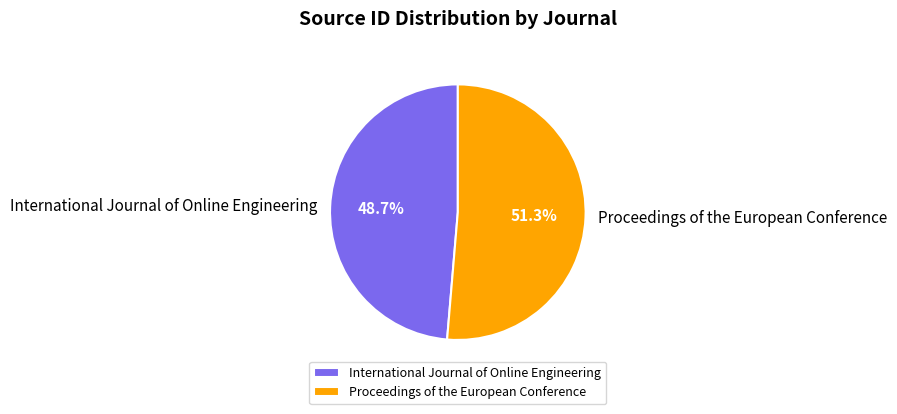

How many slices are in this pie chart?

2